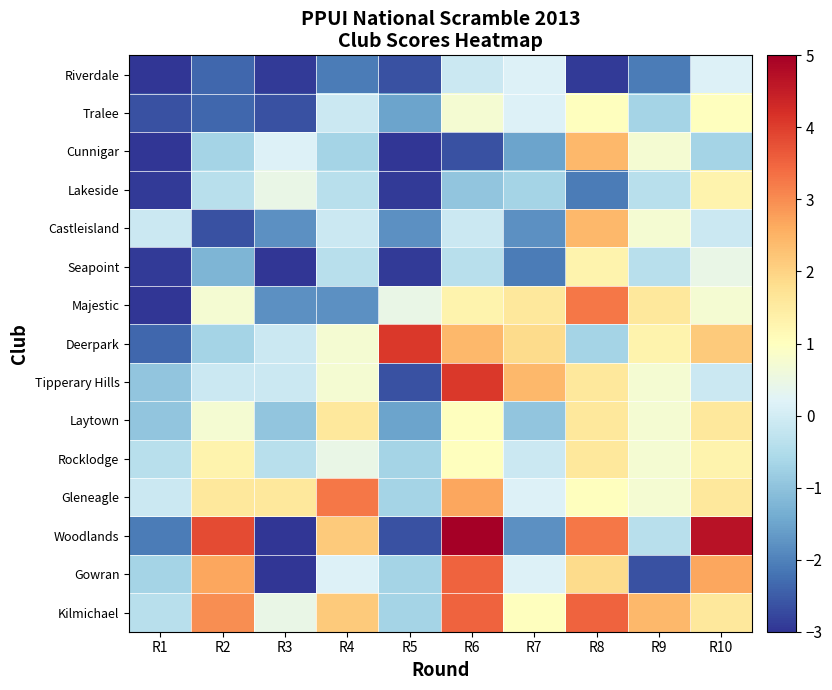

Reading right to left, list all the values displayed in this chart.

Riverdale: R10=0.2	R9=-2.1	R8=-2.9	R7=0.2	R6=-0.1	R5=-2.6	R4=-2.1	R3=-2.9	R2=-2.4	R1=-4.9
Tralee: R10=1.0	R9=-0.7	R8=1.0	R7=0.2	R6=0.7	R5=-1.5	R4=-0.1	R3=-2.6	R2=-2.4	R1=-2.6
Cunnigar: R10=-0.7	R9=0.7	R8=2.4	R7=-1.5	R6=-2.6	R5=-3.5	R4=-0.7	R3=0.2	R2=-0.7	R1=-3.5
Lakeside: R10=1.3	R9=-0.4	R8=-2.1	R7=-0.7	R6=-1.0	R5=-2.9	R4=-0.4	R3=0.4	R2=-0.4	R1=-2.9
Castleisland: R10=-0.1	R9=0.7	R8=2.4	R7=-1.8	R6=-0.1	R5=-1.8	R4=-0.1	R3=-1.8	R2=-2.6	R1=-0.1
Seapoint: R10=0.4	R9=-0.4	R8=1.3	R7=-2.1	R6=-0.4	R5=-2.9	R4=-0.4	R3=-3.8	R2=-1.2	R1=-2.9
Majestic: R10=0.7	R9=1.6	R8=3.3	R7=1.6	R6=1.3	R5=0.4	R4=-1.8	R3=-1.8	R2=0.7	R1=-4.3
Deerpark: R10=2.1	R9=1.3	R8=-0.7	R7=1.8	R6=2.4	R5=4.1	R4=0.7	R3=-0.1	R2=-0.7	R1=-2.4
Tipperary Hills: R10=-0.1	R9=0.7	R8=1.6	R7=2.4	R6=4.1	R5=-2.6	R4=0.7	R3=-0.1	R2=-0.1	R1=-1.0
Laytown: R10=1.6	R9=0.7	R8=1.6	R7=-1.0	R6=1.0	R5=-1.5	R4=1.6	R3=-1.0	R2=0.7	R1=-1.0
Rocklodge: R10=1.3	R9=0.7	R8=1.6	R7=-0.1	R6=1.0	R5=-0.7	R4=0.4	R3=-0.4	R2=1.3	R1=-0.4
Gleneagle: R10=1.6	R9=0.7	R8=1.0	R7=0.2	R6=2.7	R5=-0.7	R4=3.3	R3=1.6	R2=1.6	R1=-0.1
Woodlands: R10=4.7	R9=-0.4	R8=3.3	R7=-1.8	R6=5.8	R5=-2.6	R4=2.1	R3=-3.8	R2=3.8	R1=-2.1
Gowran: R10=2.7	R9=-2.6	R8=1.8	R7=0.2	R6=3.5	R5=-0.7	R4=0.2	R3=-4.1	R2=2.7	R1=-0.7
Kilmichael: R10=1.6	R9=2.4	R8=3.5	R7=1.0	R6=3.5	R5=-0.7	R4=2.1	R3=0.4	R2=3.0	R1=-0.4